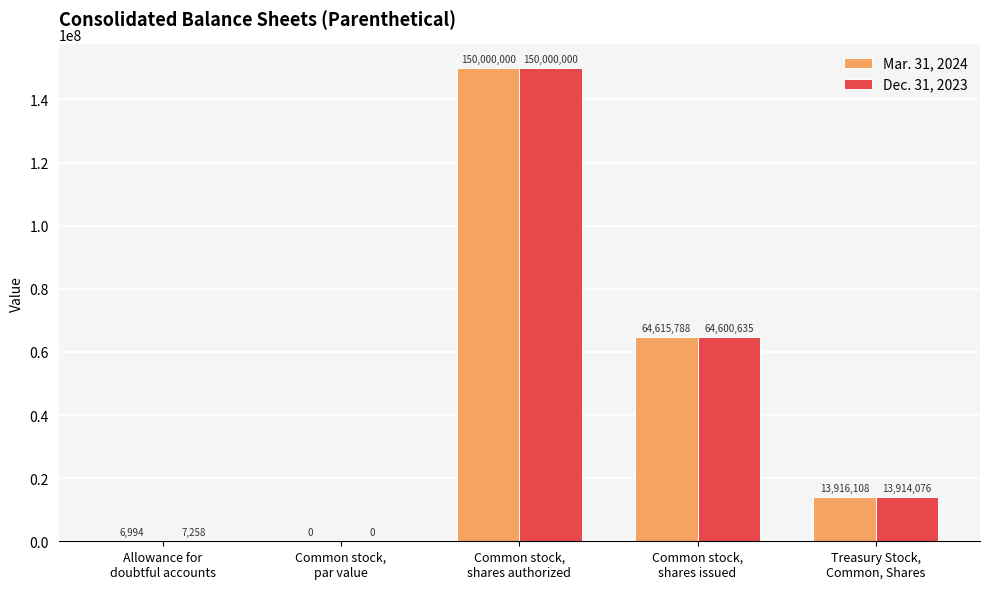

At which label does Mar. 31, 2024 first exceed 13916108?

Common stock,
shares authorized